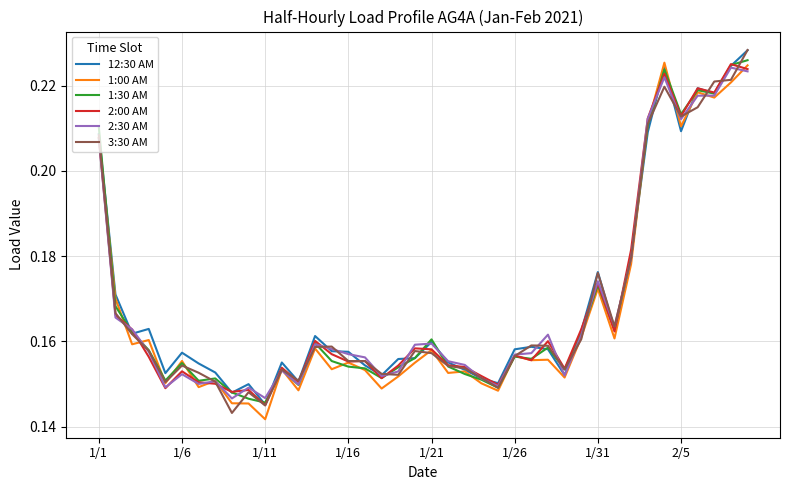

At how many categories does at least one series exceed 0?

40